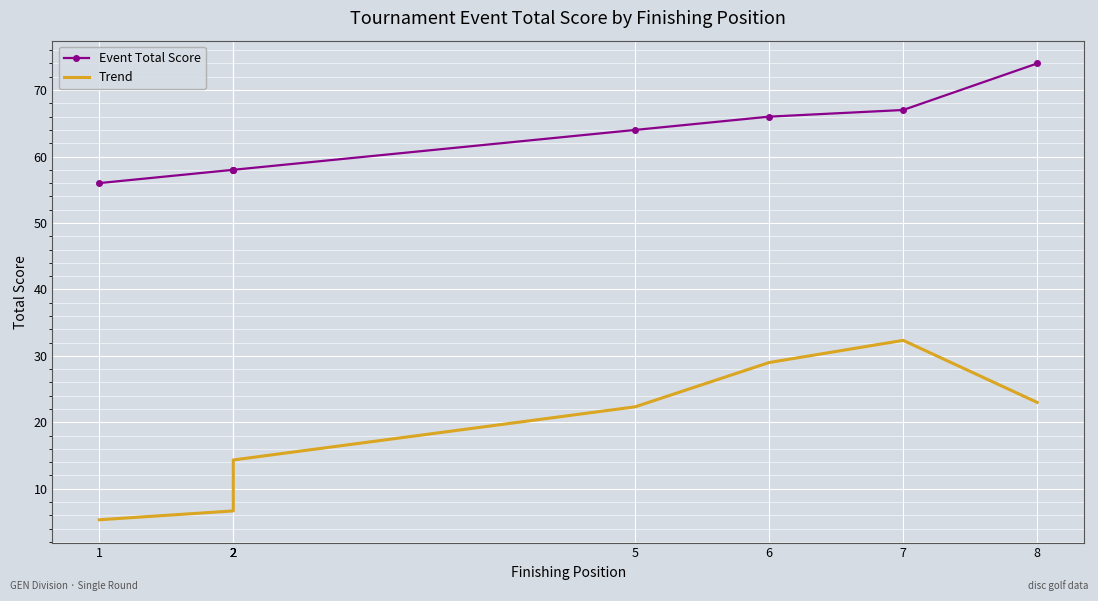

What are all the series names shown in the legend?

Event Total Score, Trend